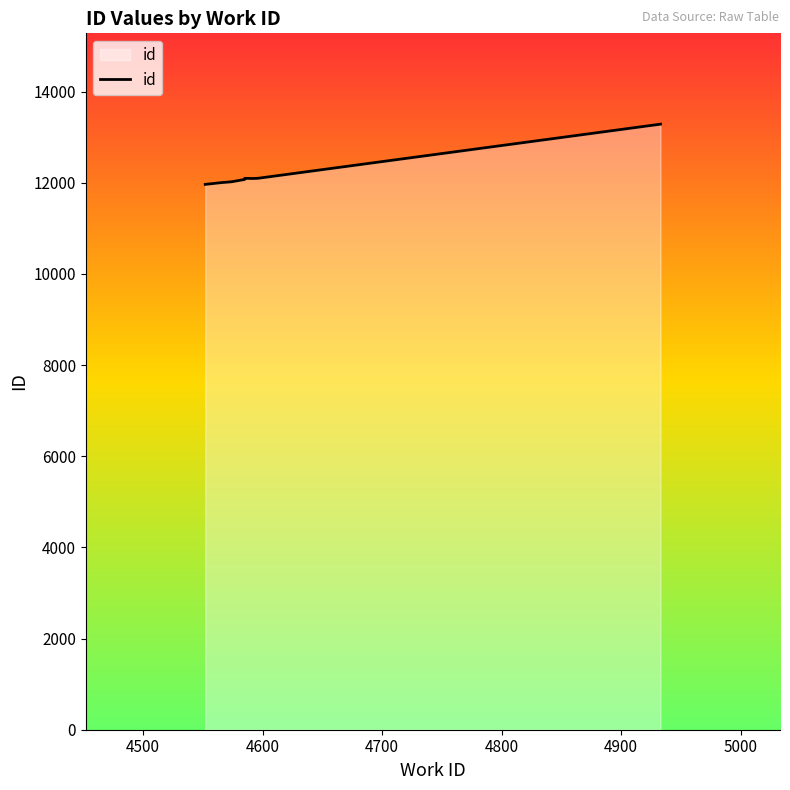

How many lines are shown in the chart?

1